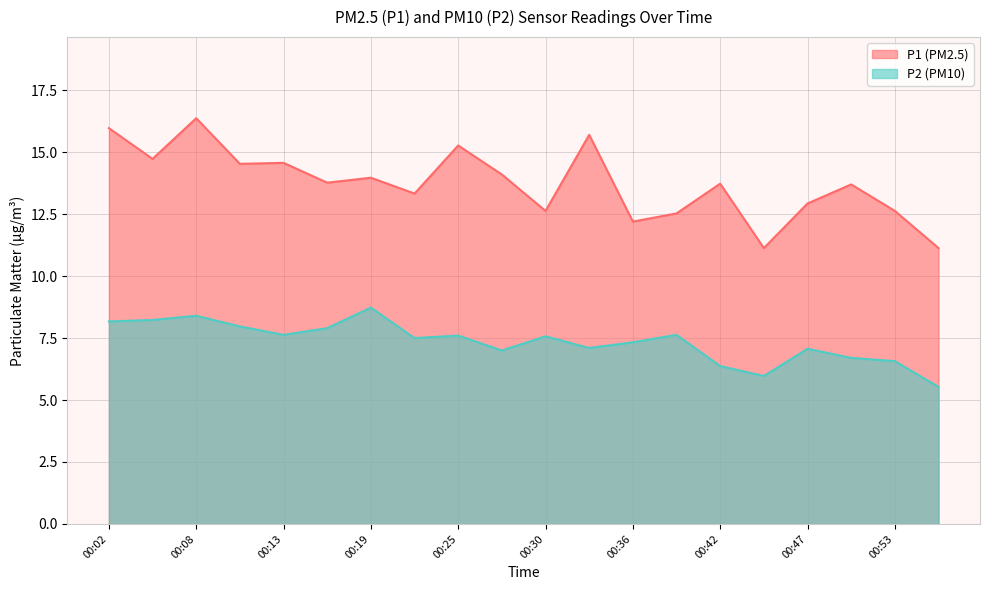

The value of P1 at 00:08 is 16.4. True or false?

True